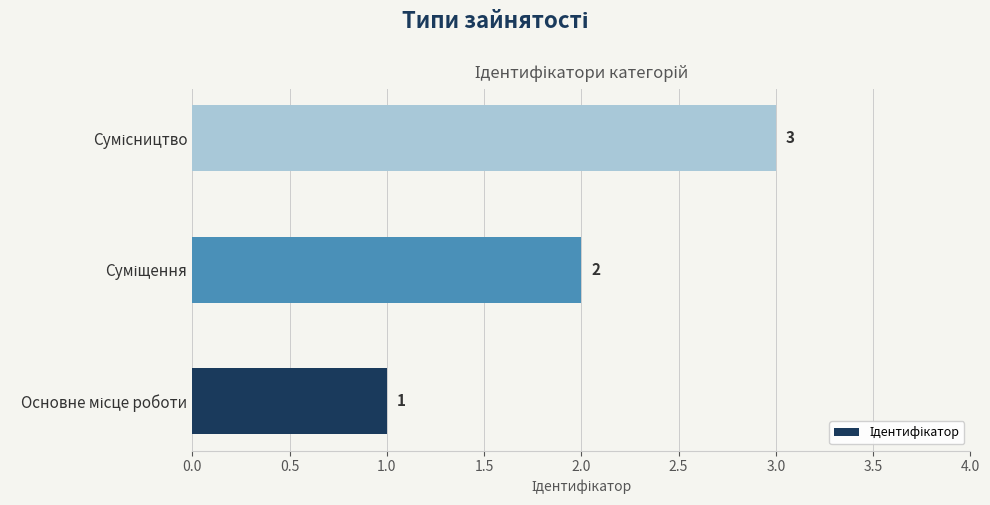

What is the greatest value displayed?

3